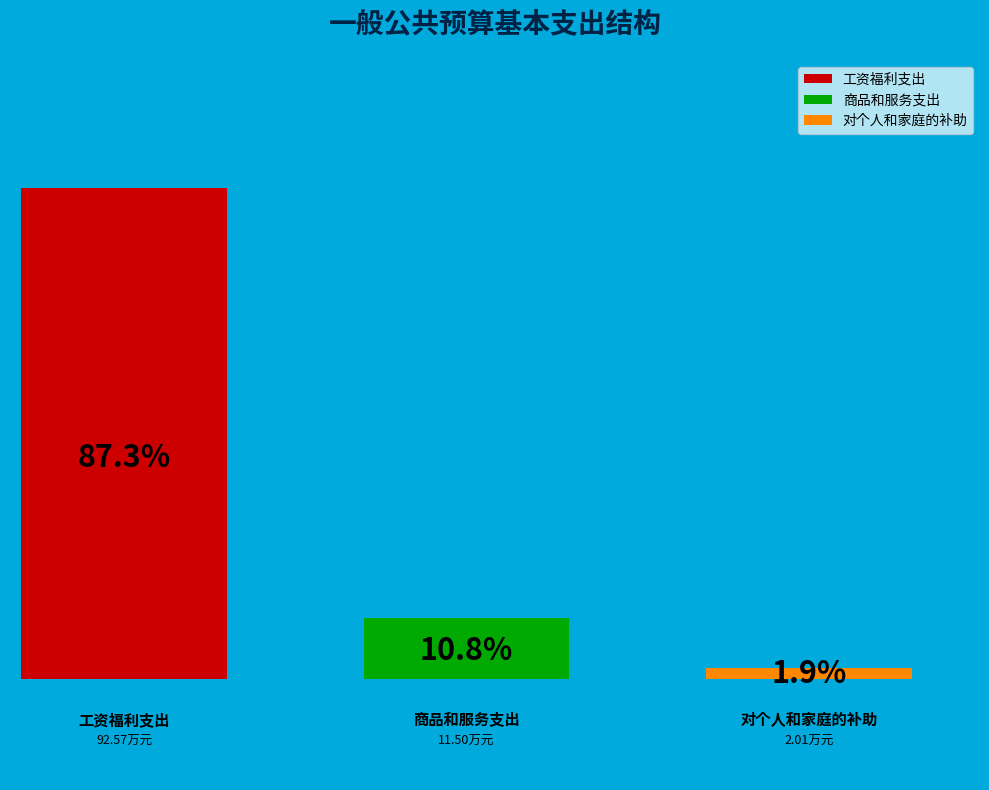

What is the change in value from 工资福利支出 to 商品和服务支出?

-81.1